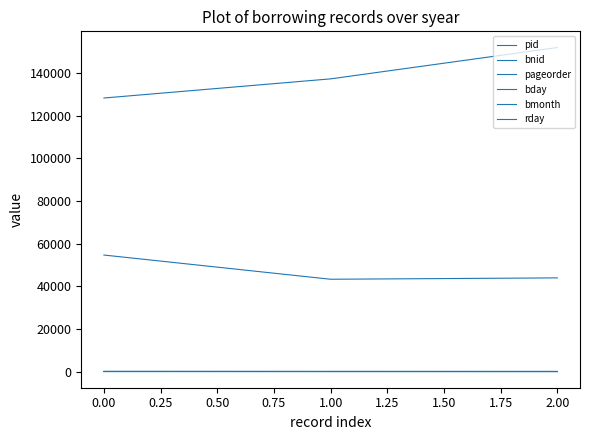

Is this an area chart (filled region under the line)?

No